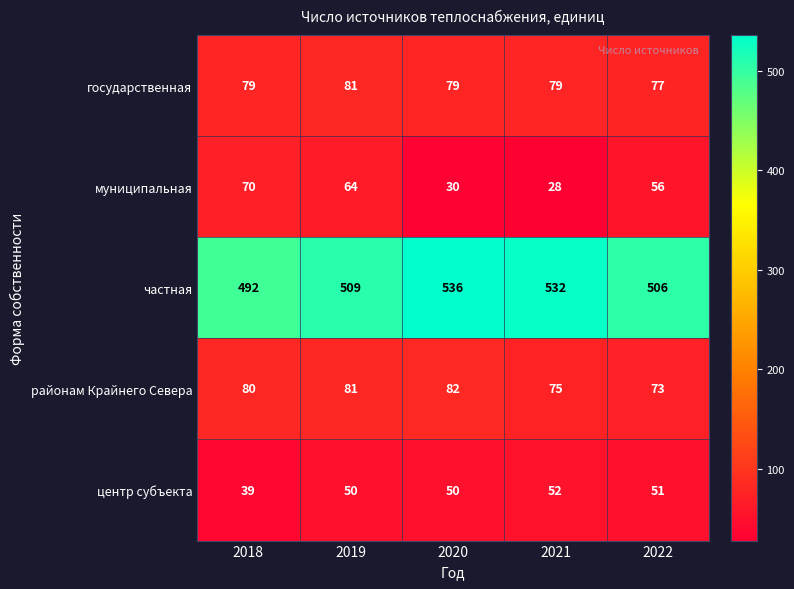

Which series has the largest range (max minus min)?

частная